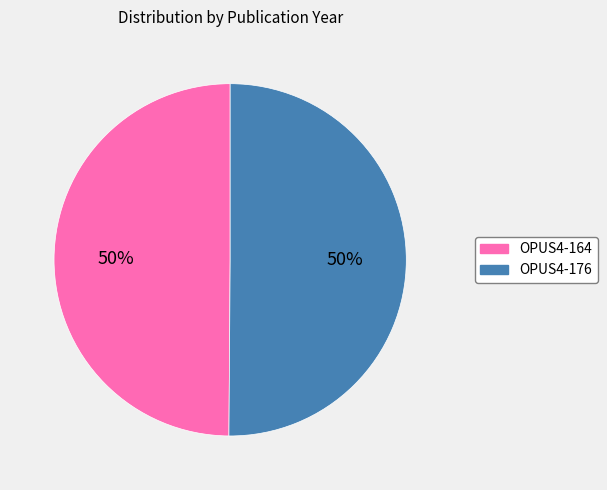

To the nearest percent, what percentage of the pie is OPUS4-176?

50%